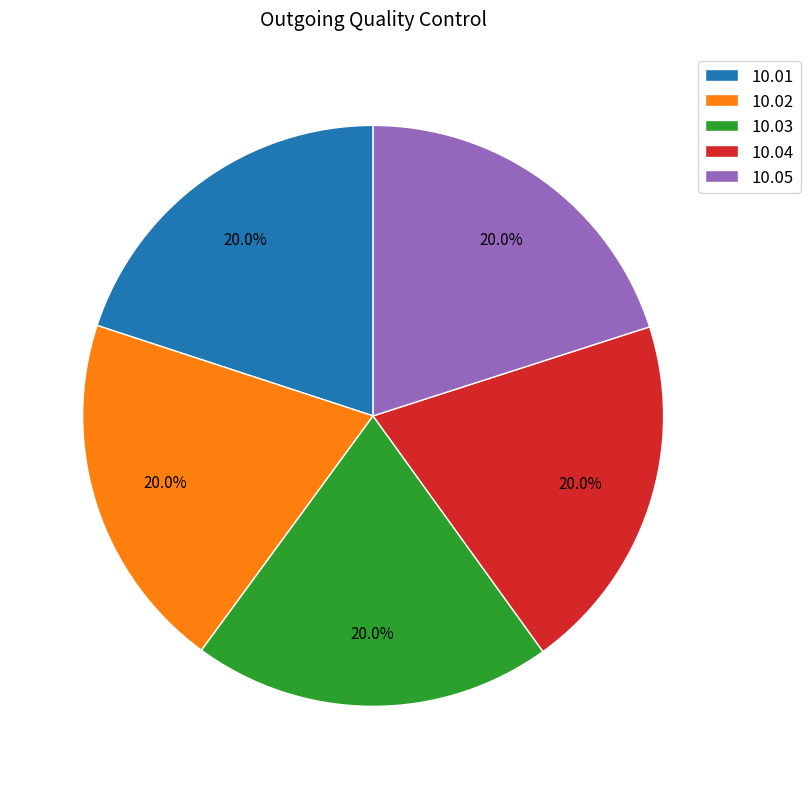

The 10.01 slice represents 20% of the pie. True or false?

True